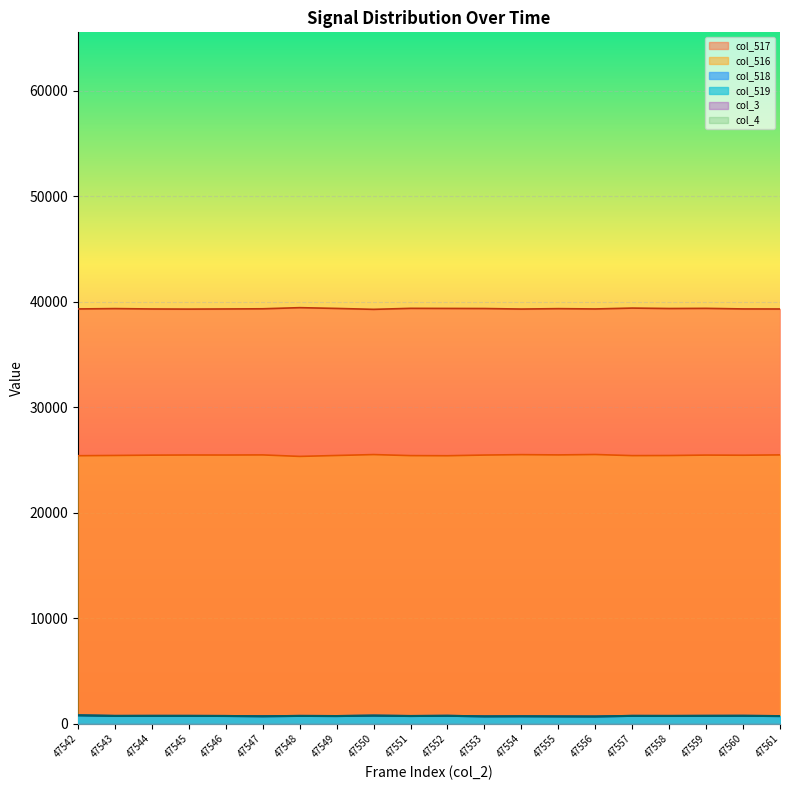

True or false: col_519 and col_517 cross at least once.

False